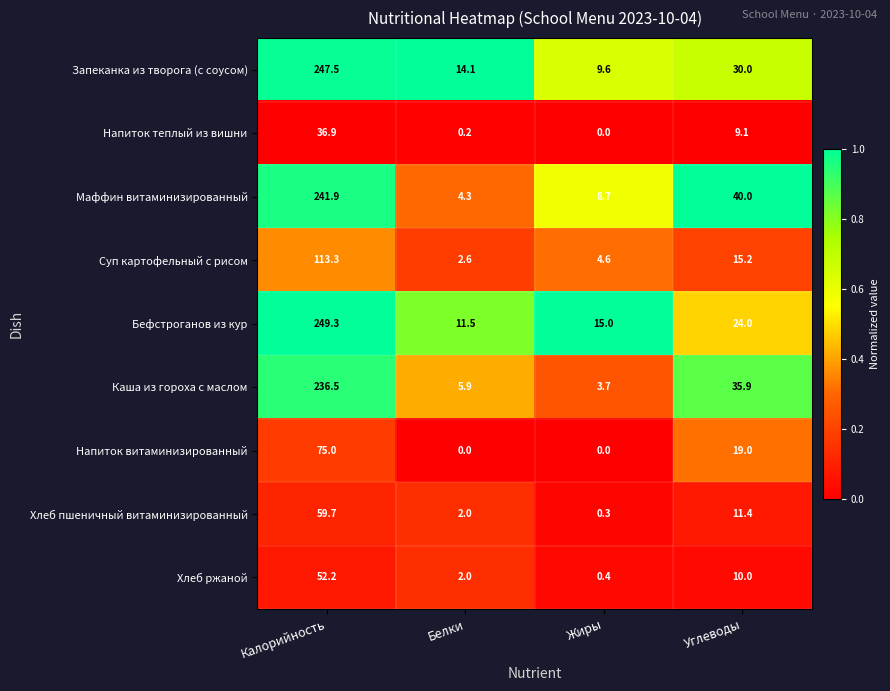

Between Жиры and Углеводы, which series saw the biggest shift?

Каша из гороха с маслом